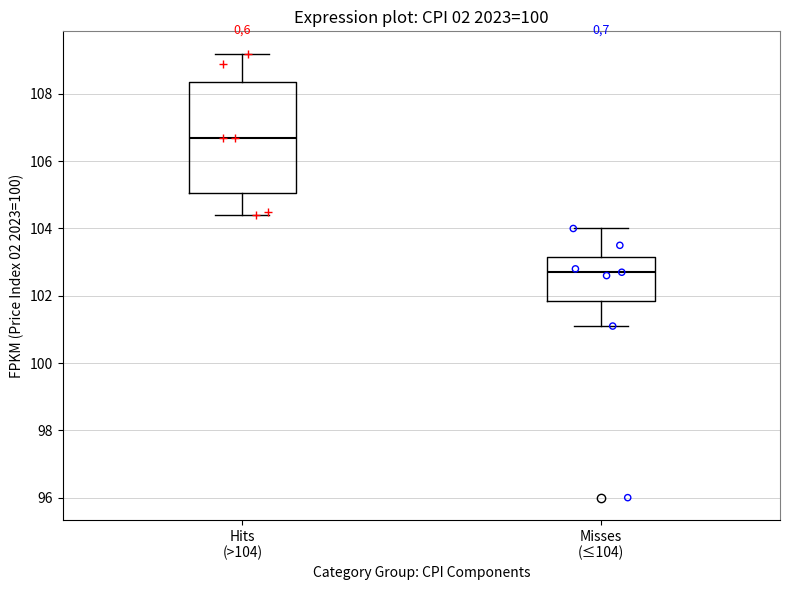

Reading left to right, read every box against the y-axis: the position of its median line, the range the box covers, and the ends of its whiskers. The values are not printed on the chart, so give them approximately, as read against the axis.

Hits (>104): median 106.8, box 105.0 to 108.4, whiskers 104.4 to 109.2
Misses (≤104): median 102.8, box 101.8 to 103.2, whiskers 101.2 to 104.0